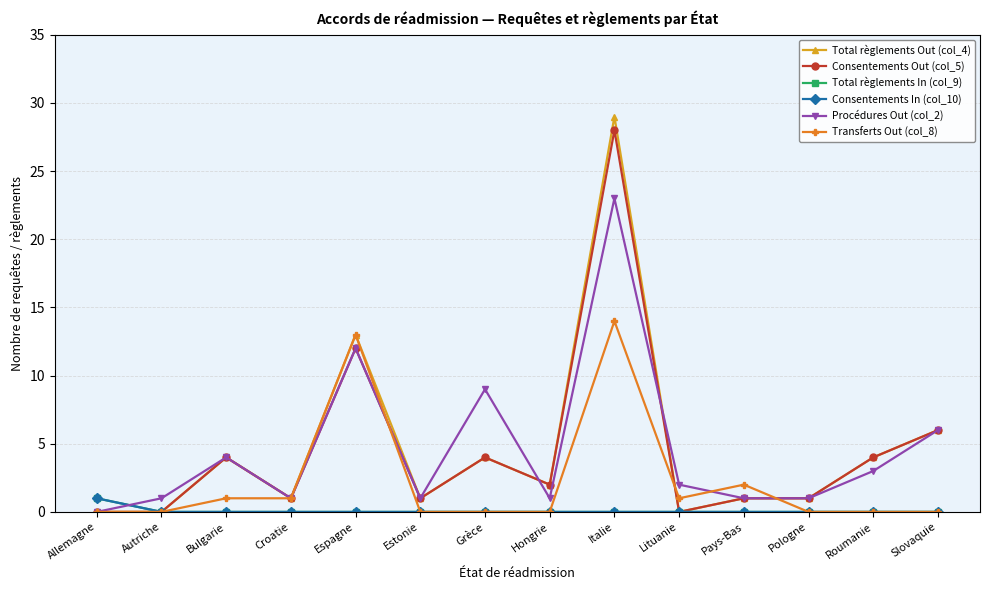

The Total règlements Out (col_4) series shows 3 at Hongrie. True or false?

False